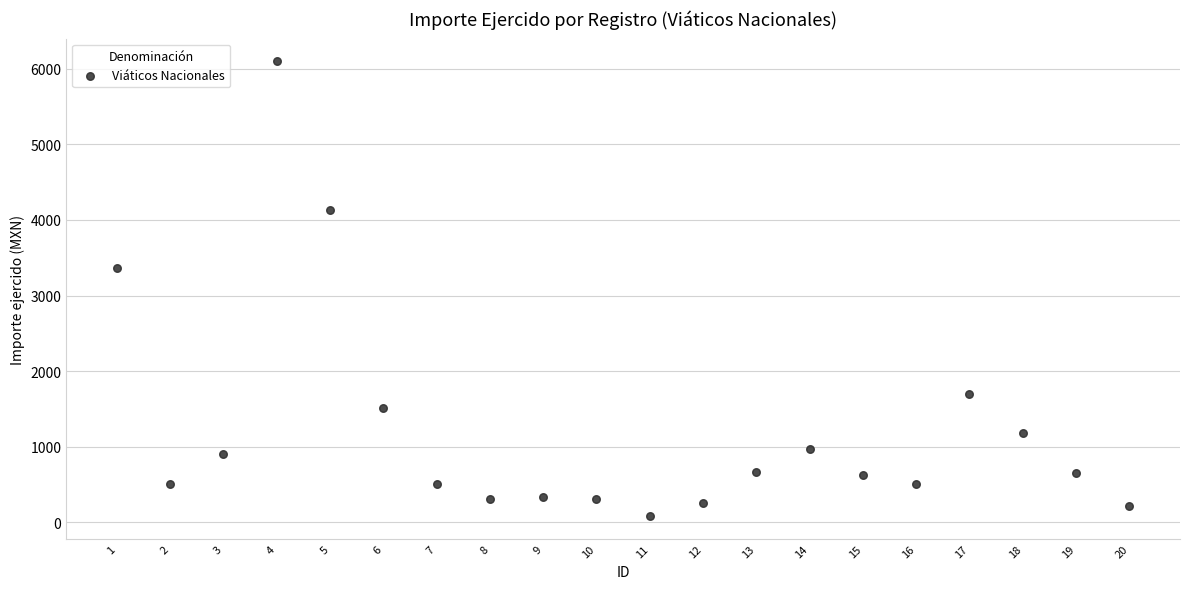

What Y value in the scatter plot is closest to 3092?

3366.7